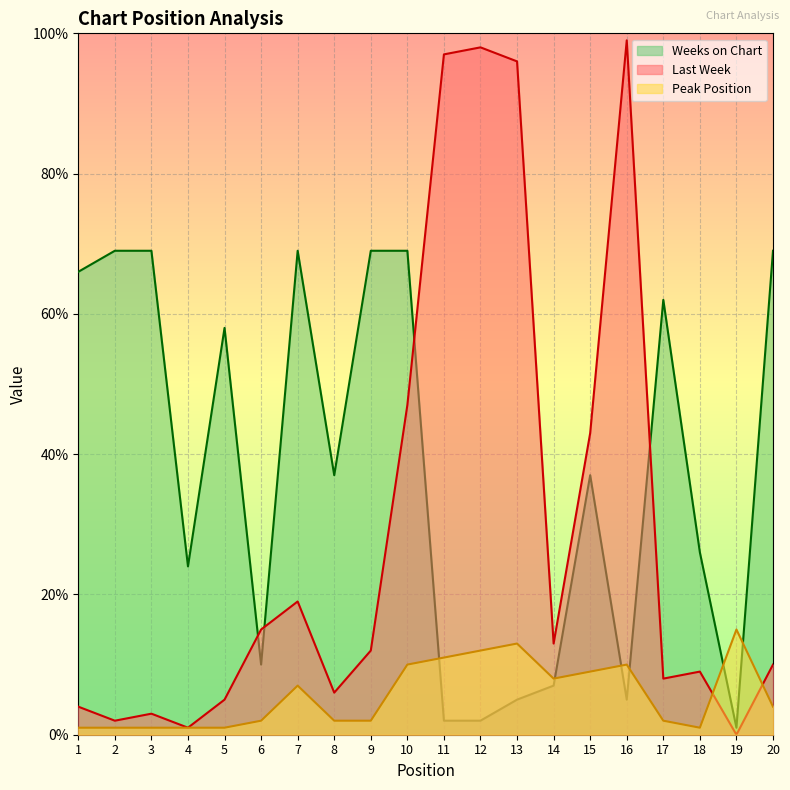

True or false: Last Week and Peak Position cross at least once.

True